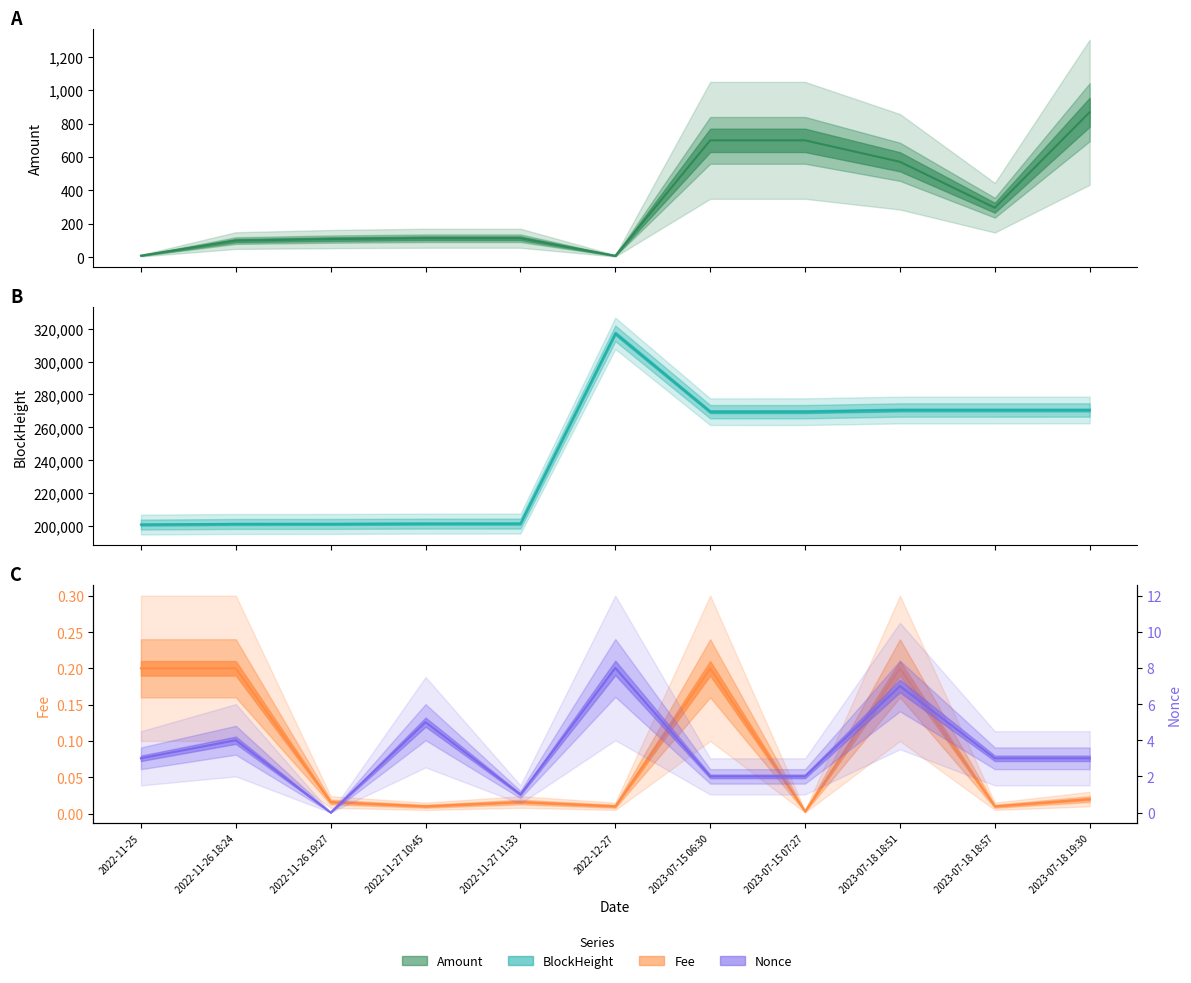

The Fee (line) series shows 0.0 at 2022-12-27. True or false?

False